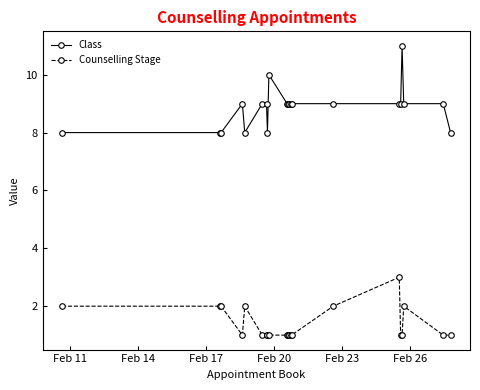

Rank the series by their maximum value, from highest to lowest.

Class, Counselling Stage